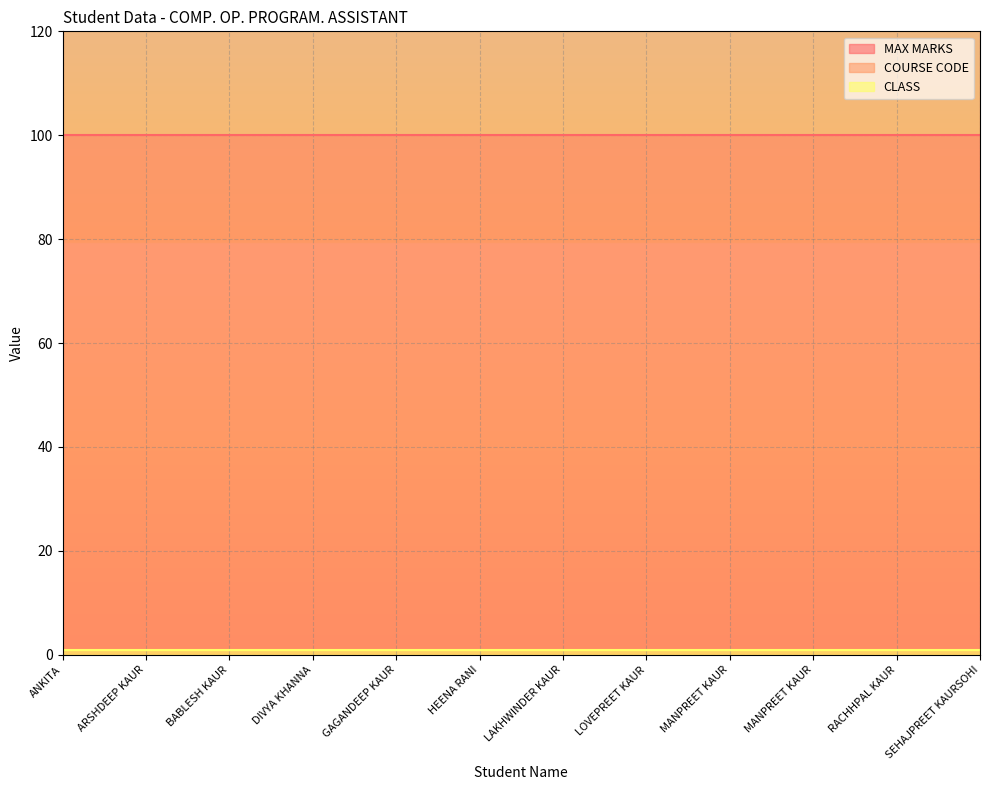

Which series has the largest total across all categories?

COURSE CODE